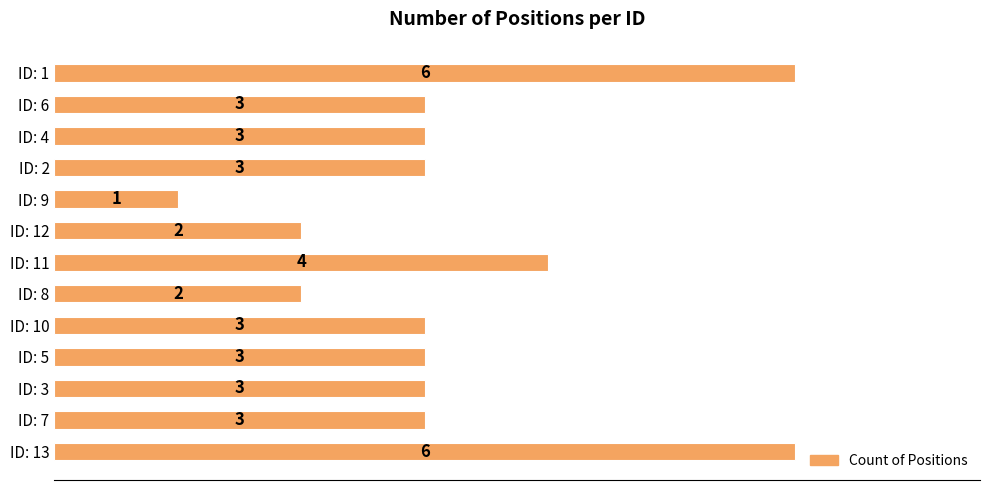

How many values are between 3 and 4?

8